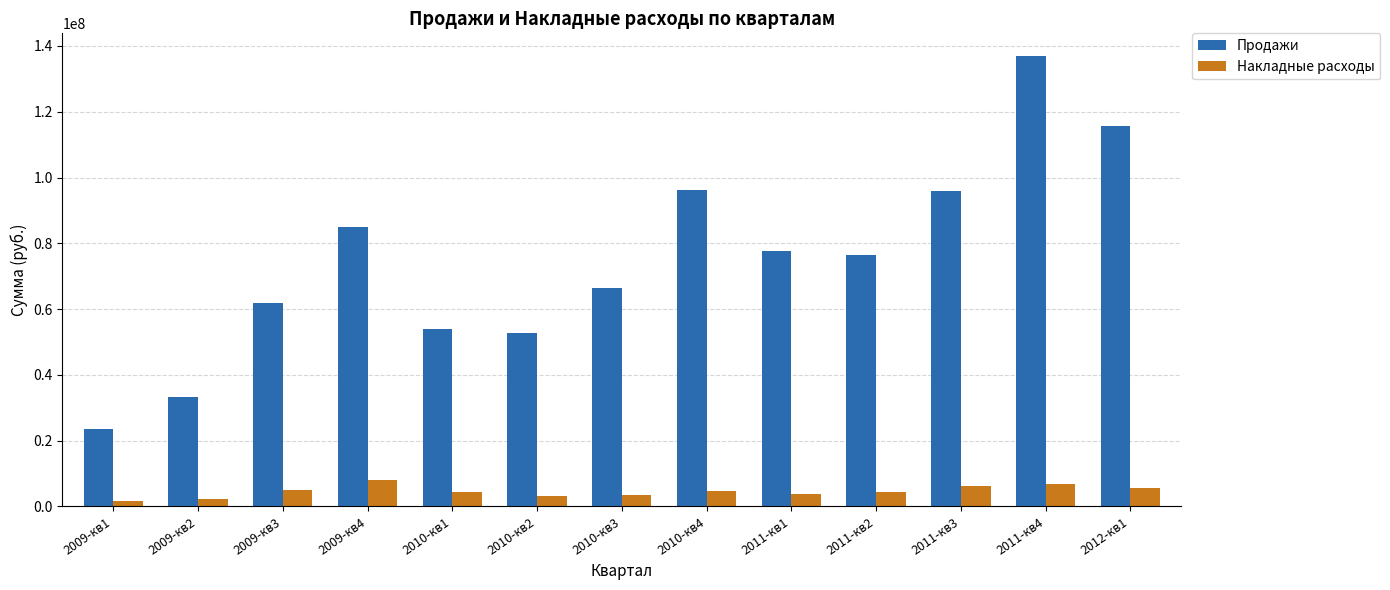

What is the sum of the Накладные расходы values at 2011-кв2 and 2010-кв1?

8800193.4